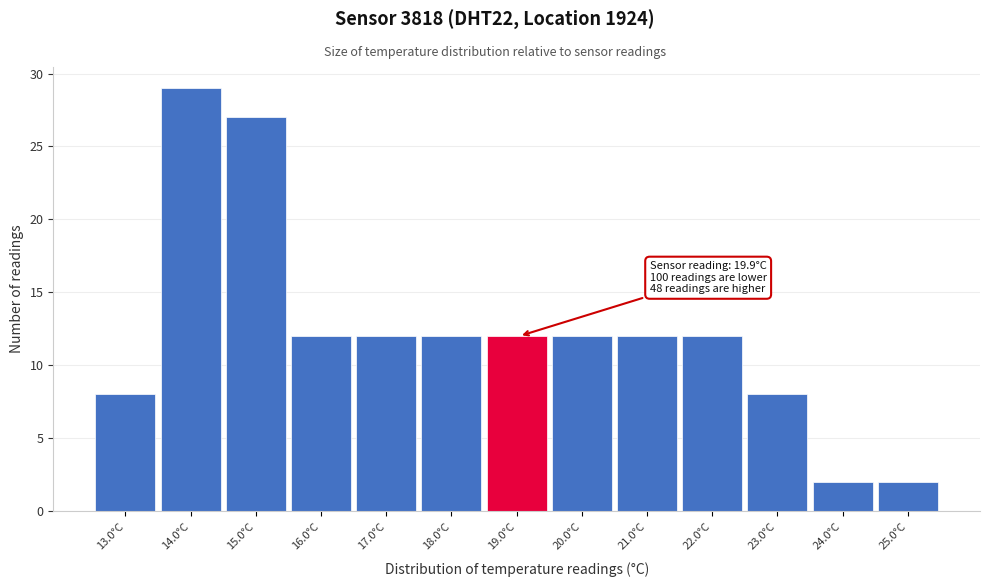

Reading left to right, what are all the values shown in this chart?

8	29	27	12	12	12	12	12	12	12	8	2	2